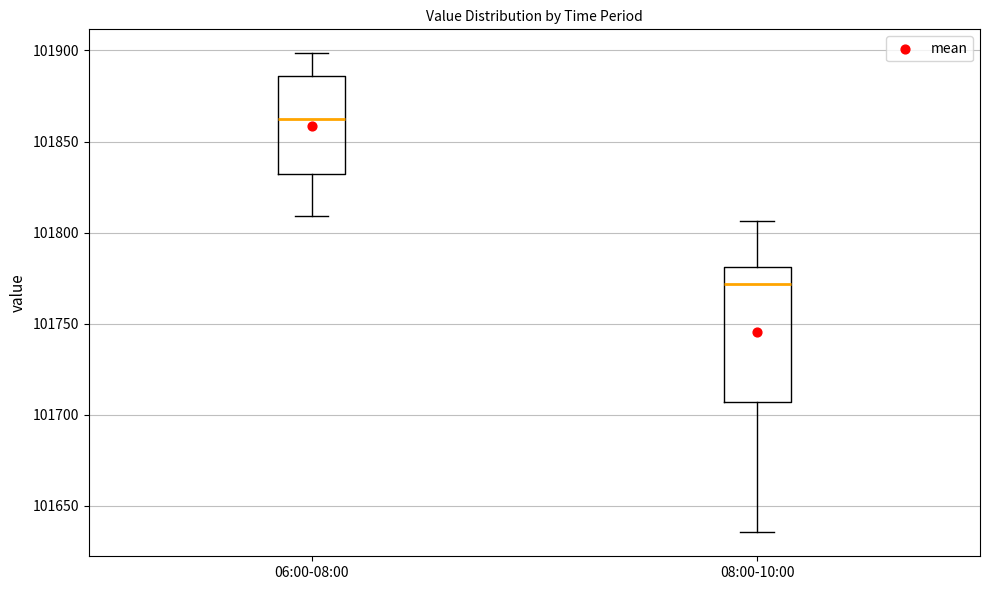

Reading left to right, transcribe this box plot: for each box, give where its median line is, the range the box spans, and where its two whiskers end, as read against the y-axis. The values are not printed on the chart, so give them approximately, as read against the axis.

06:00-08:00: median 101860, box 101830 to 101885, whiskers 101810 to 101900
08:00-10:00: median 101770, box 101705 to 101780, whiskers 101635 to 101805